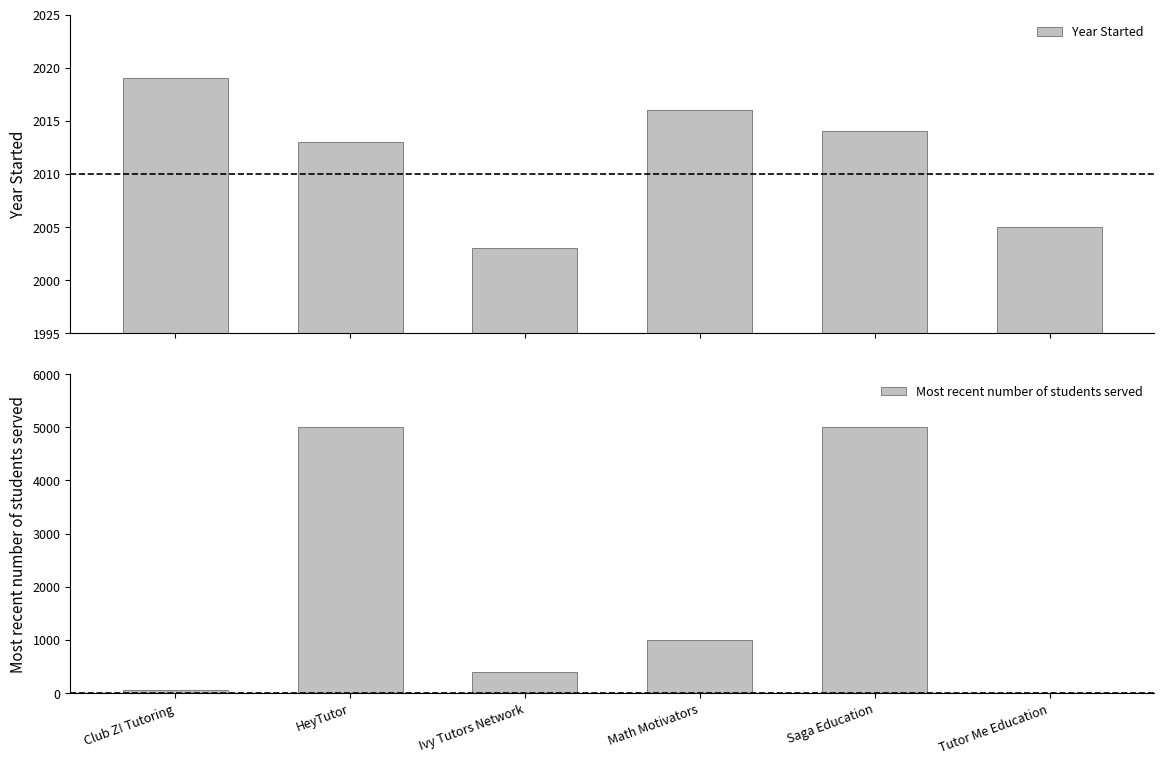

What is the label of the 6th bar from the left?

Tutor Me Education